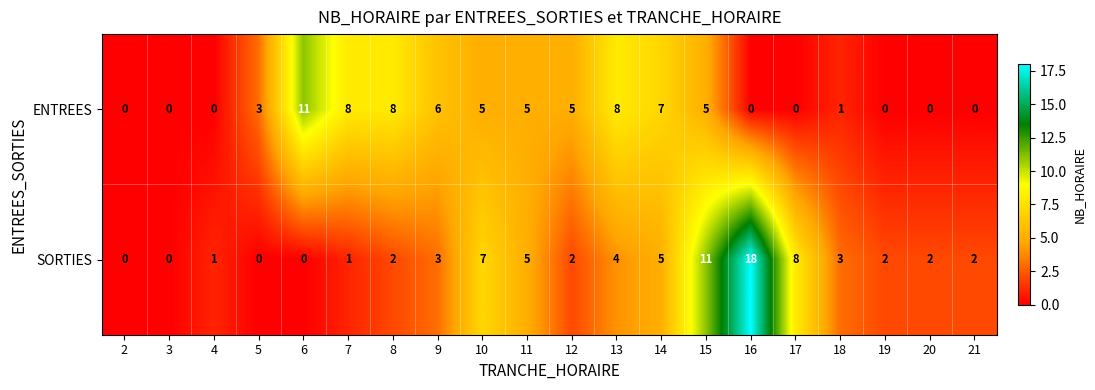

Which series has the widest spread of values?

SORTIES